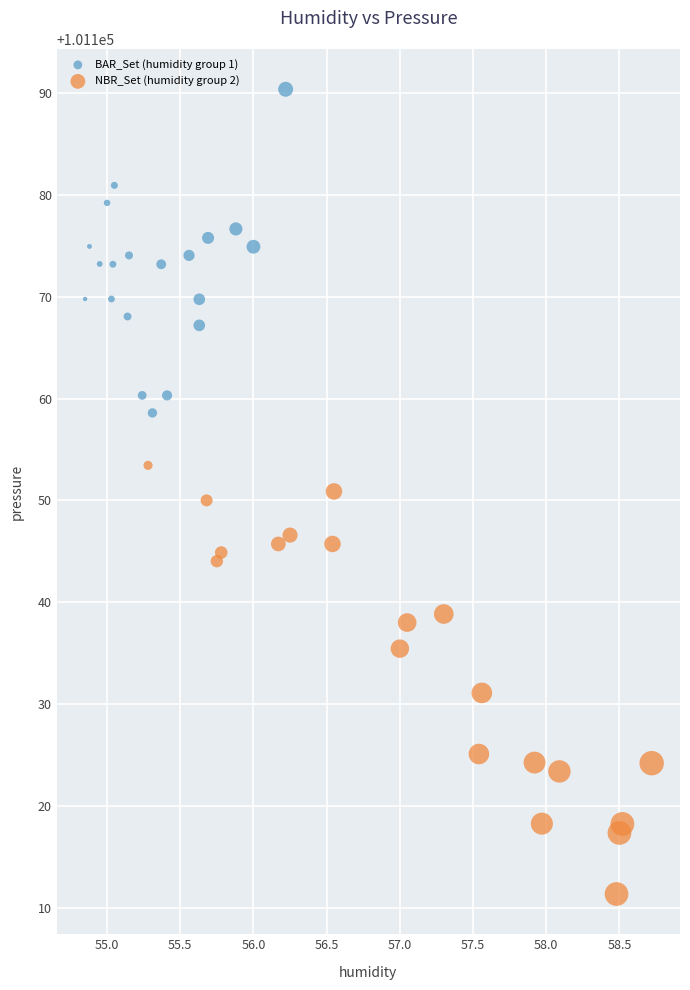

Which series reaches the maximum Y coordinate?

BAR_Set (humidity group 1)